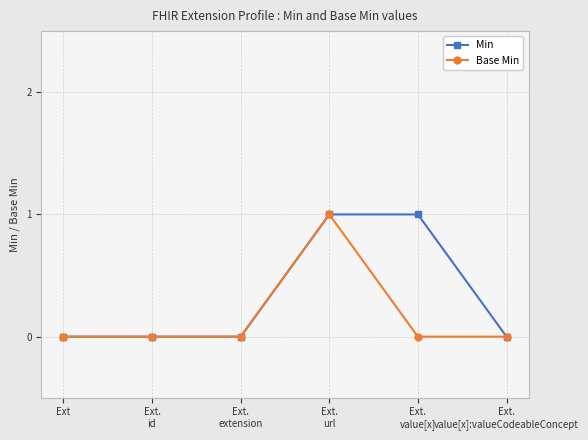

What is the maximum value for Base Min?

1